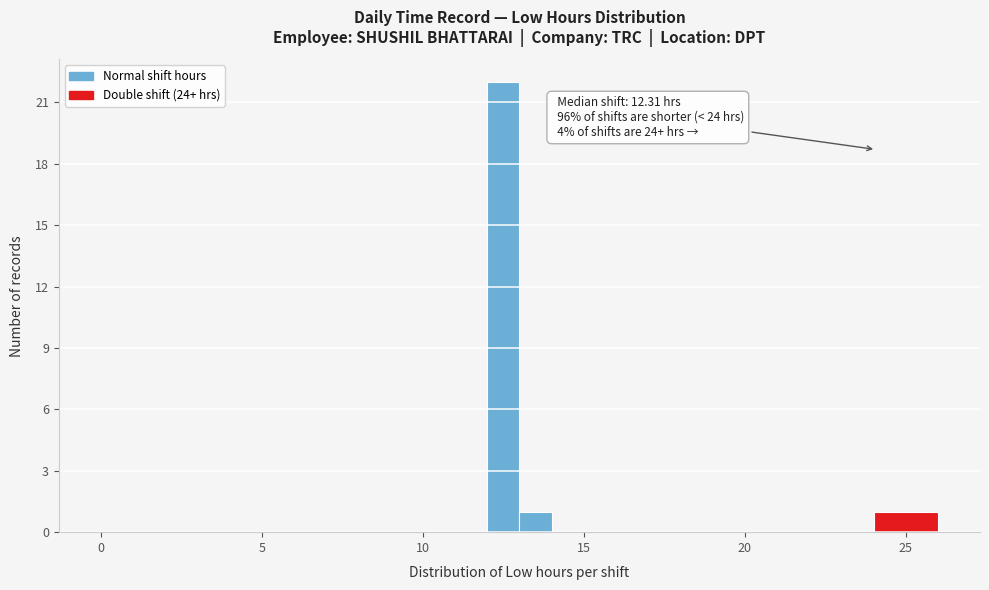

Read against the x-axis, roughly where is the centre of the tallest bar?

12.5